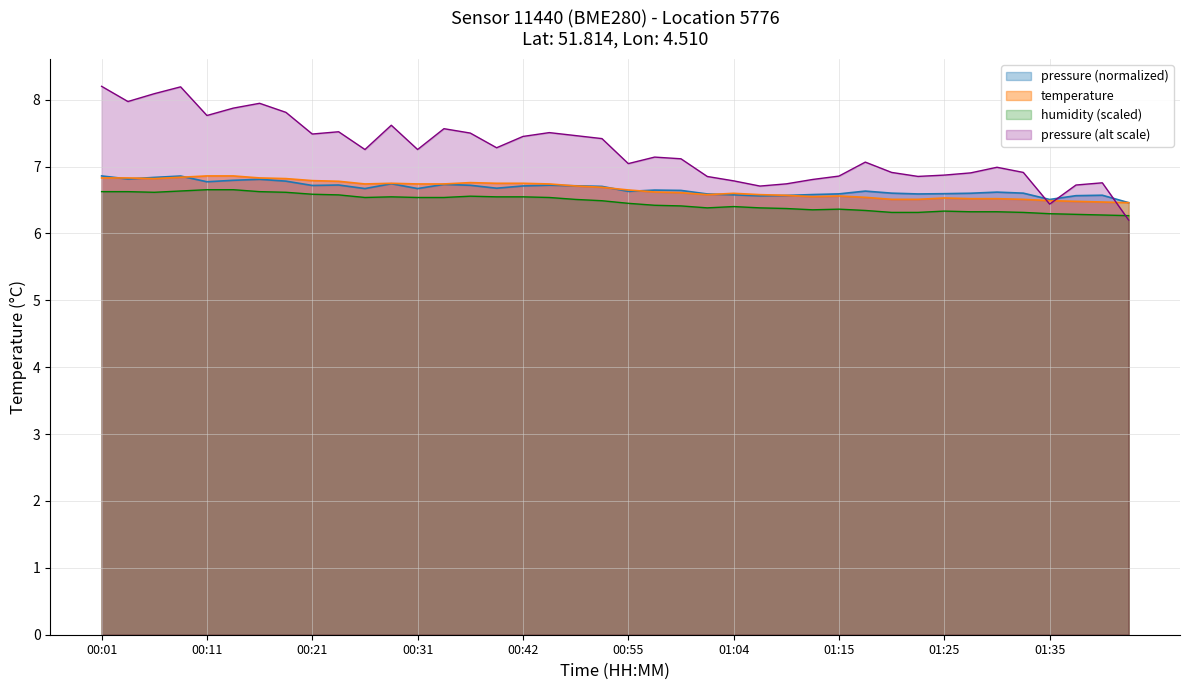

How many intersections are there between pressure and temperature?

8